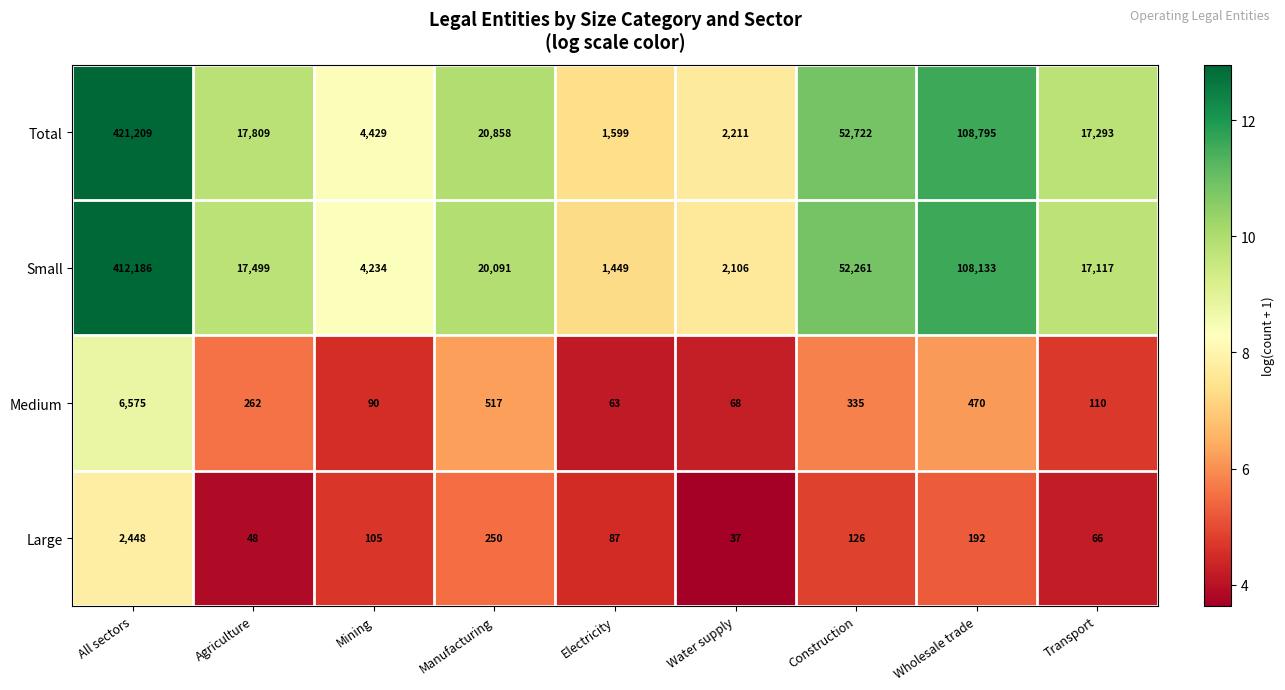

What is the sum of the Medium values at Manufacturing and Transport?

627